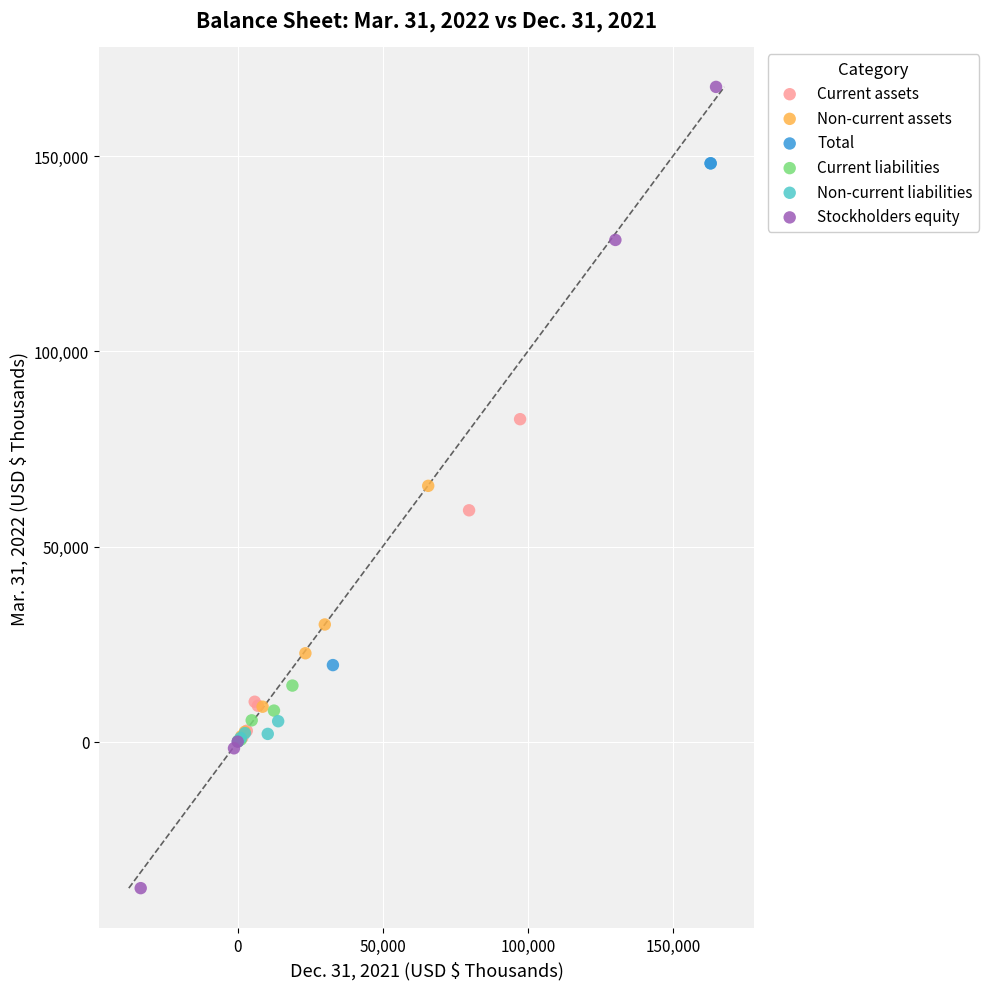

What are all the series names shown in the legend?

Current assets, Non-current assets, Total, Current liabilities, Non-current liabilities, Stockholders equity